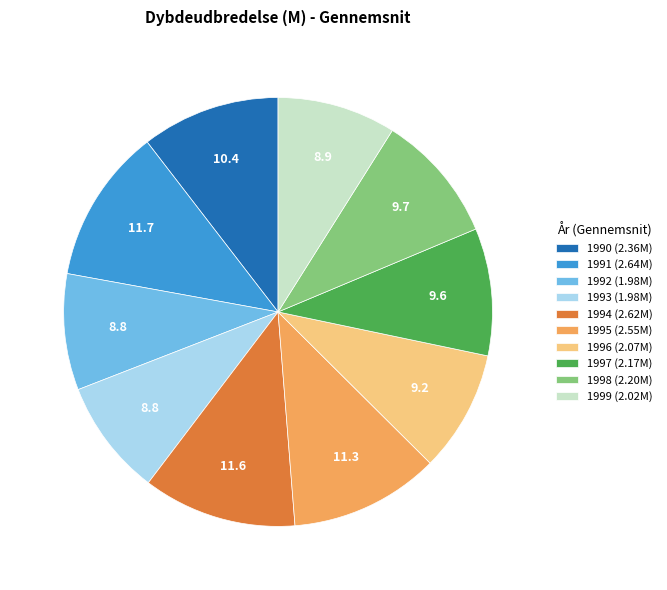

Is there any slice that represents more than half of the pie?

No